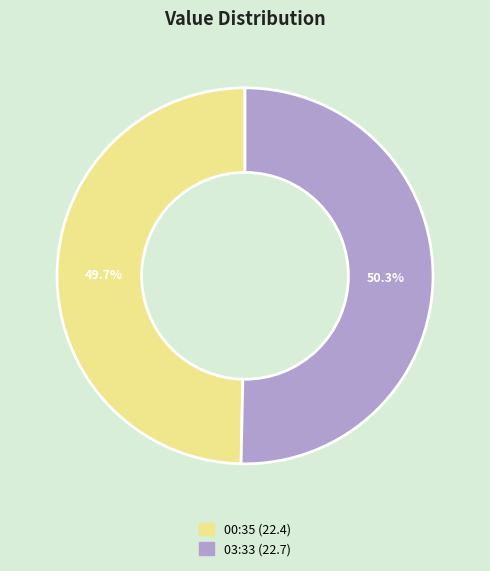

Is there a majority slice in this chart?

Yes